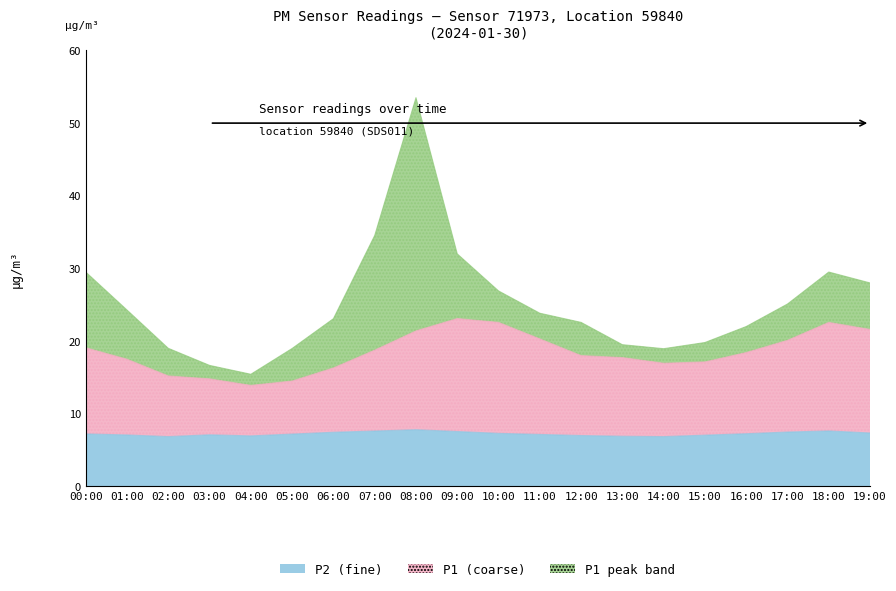

True or false: P1 (coarse) and P2 (fine) intersect in this chart.

False